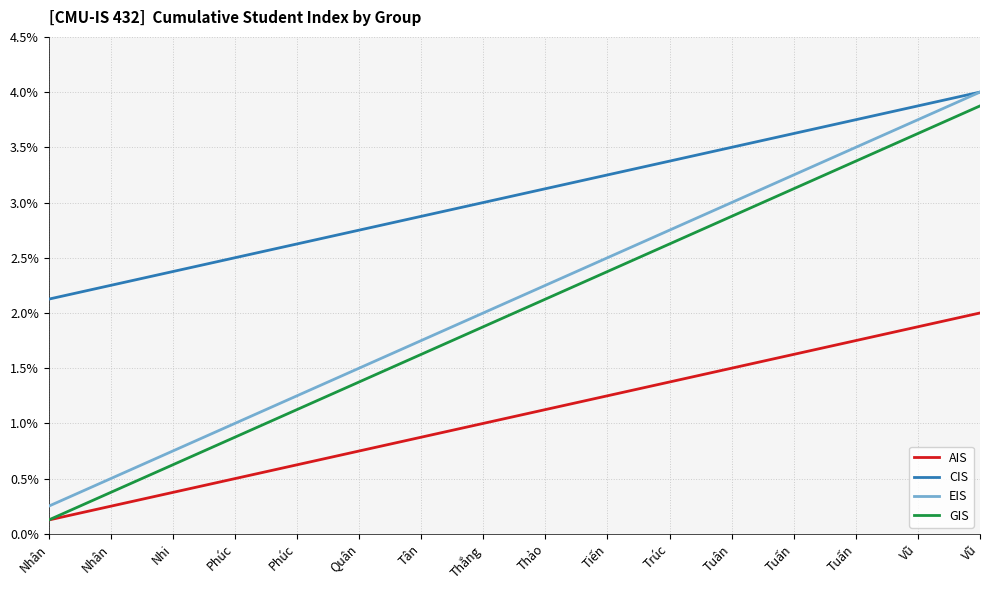

What are all the series names shown in the legend?

AIS, CIS, EIS, GIS